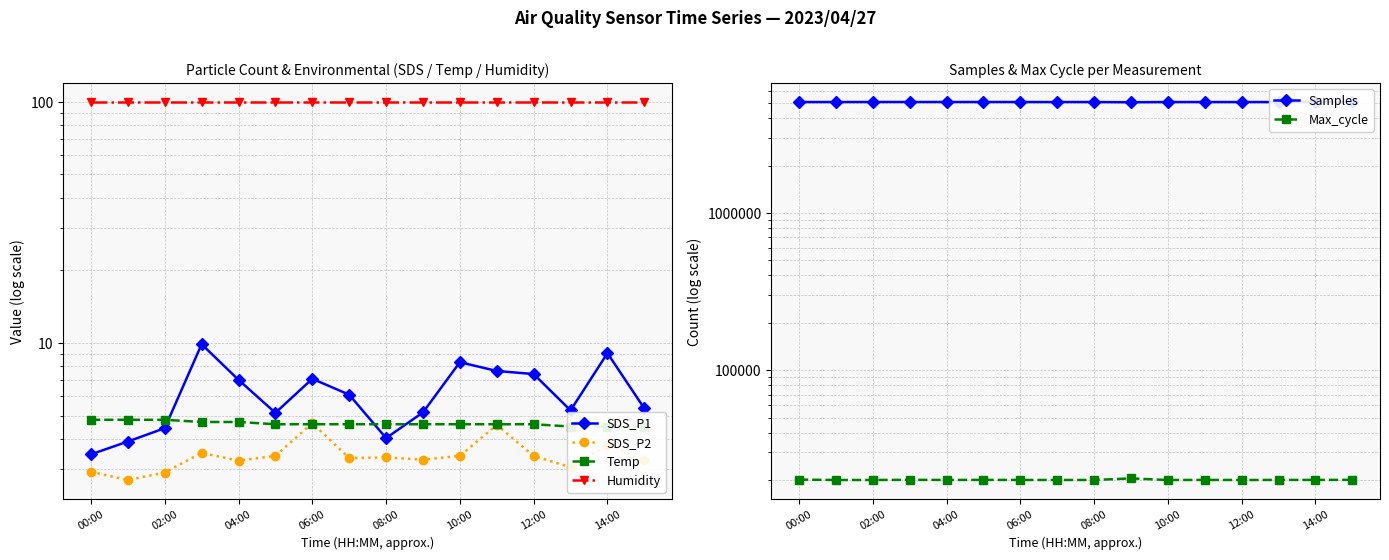

What is the difference between the Max_cycle values at 00:00 and 13?

103.0